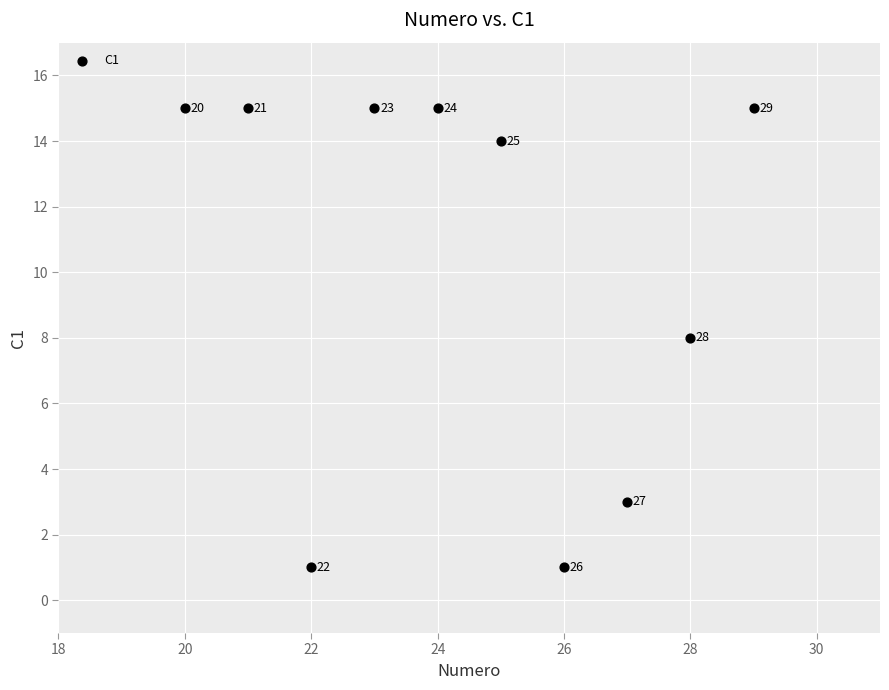

What is the range of Y values (max minus min)?

14